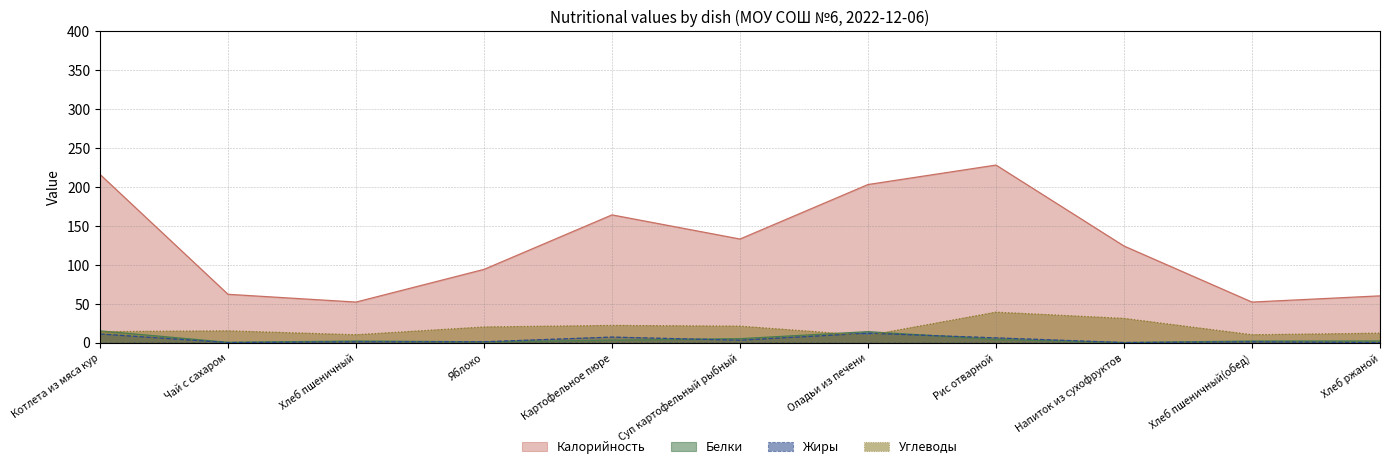

True or false: Калорийность and Углеводы cross at least once.

False